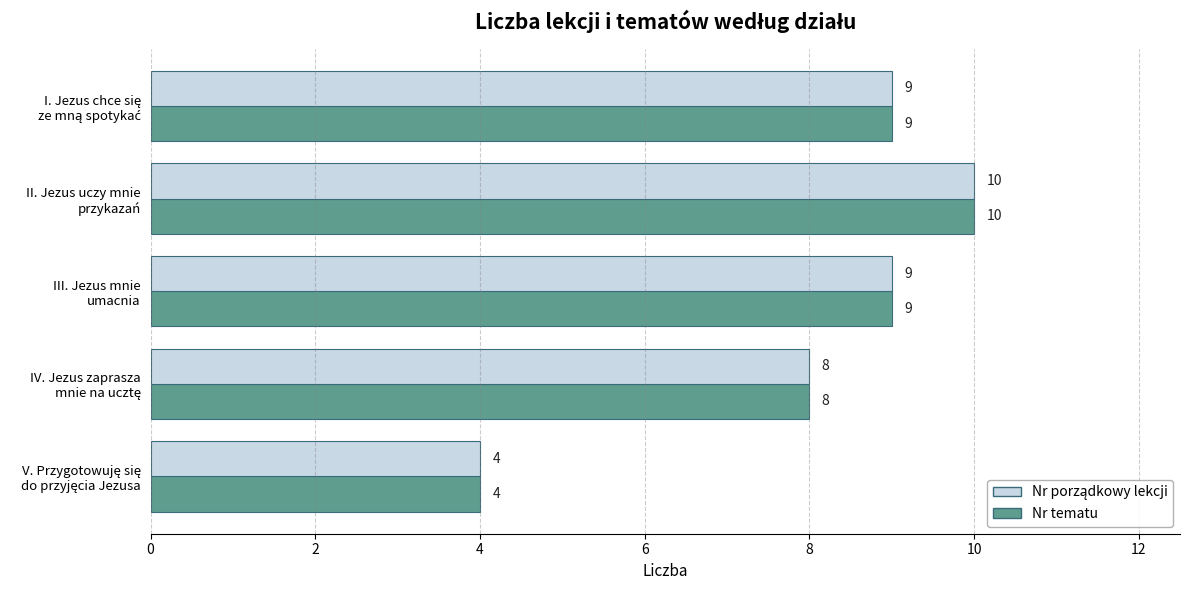

What is the minimum value shown in the chart?

4